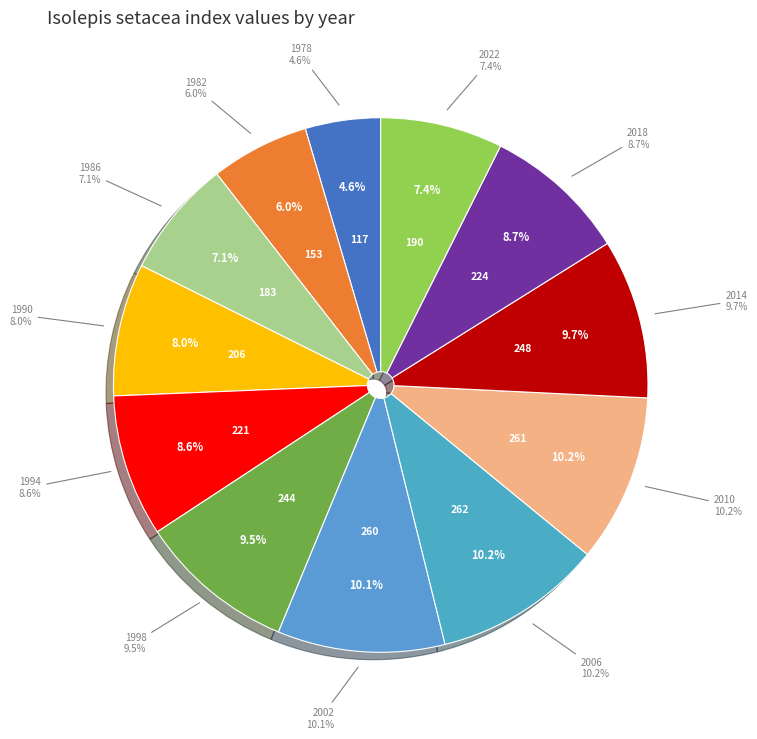

Is there any slice that represents more than half of the pie?

No